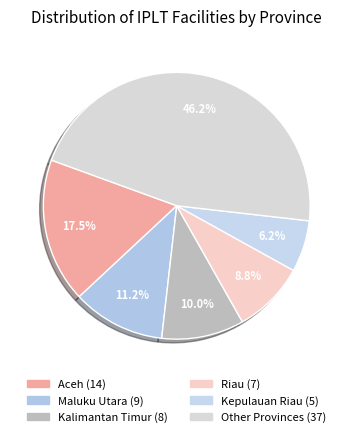

Is there any slice that represents more than half of the pie?

No